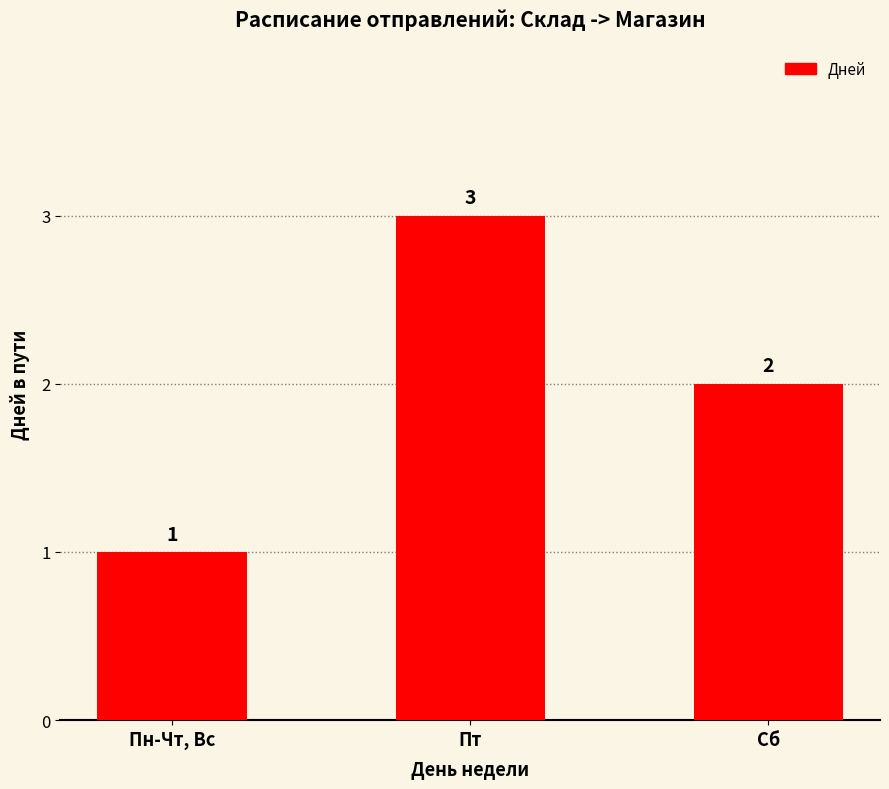

Reading left to right, list all the values displayed in this chart.

Пн-Чт, Вс=1	Пт=3	Сб=2